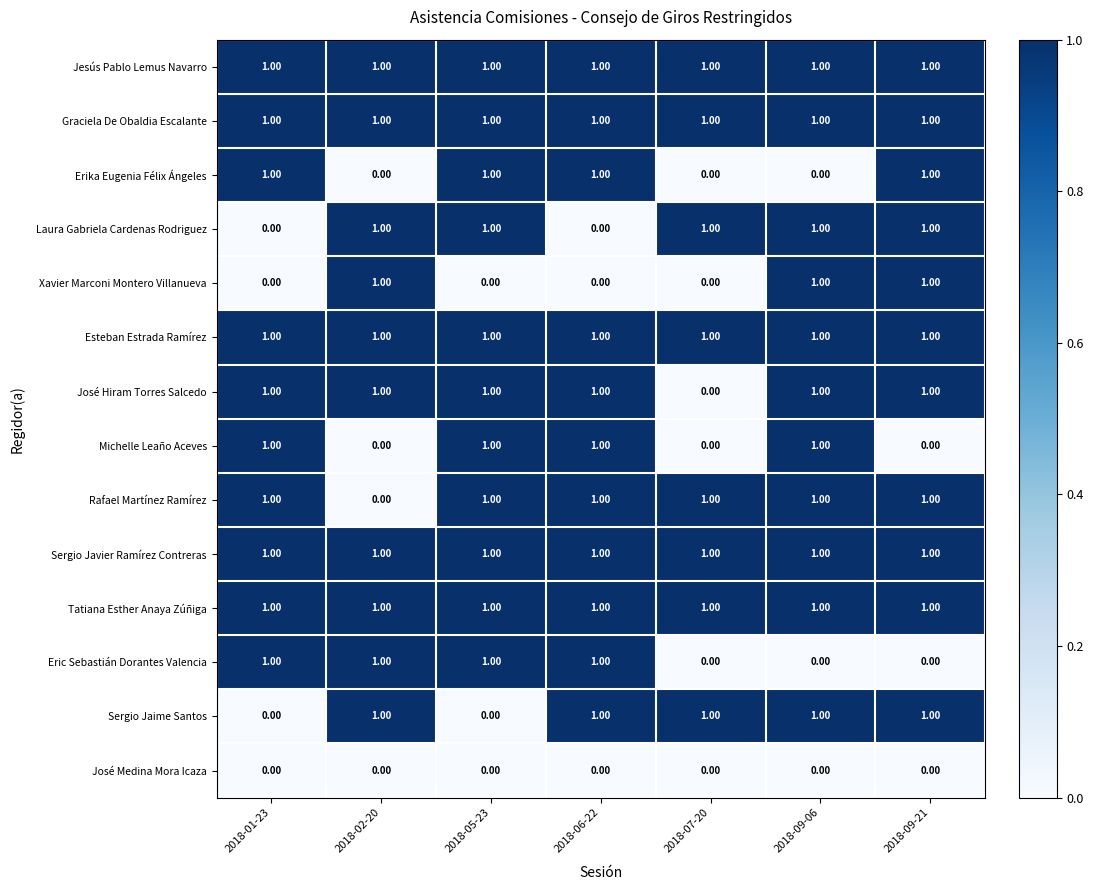

What is the sum of all Esteban Estrada Ramírez values?

7